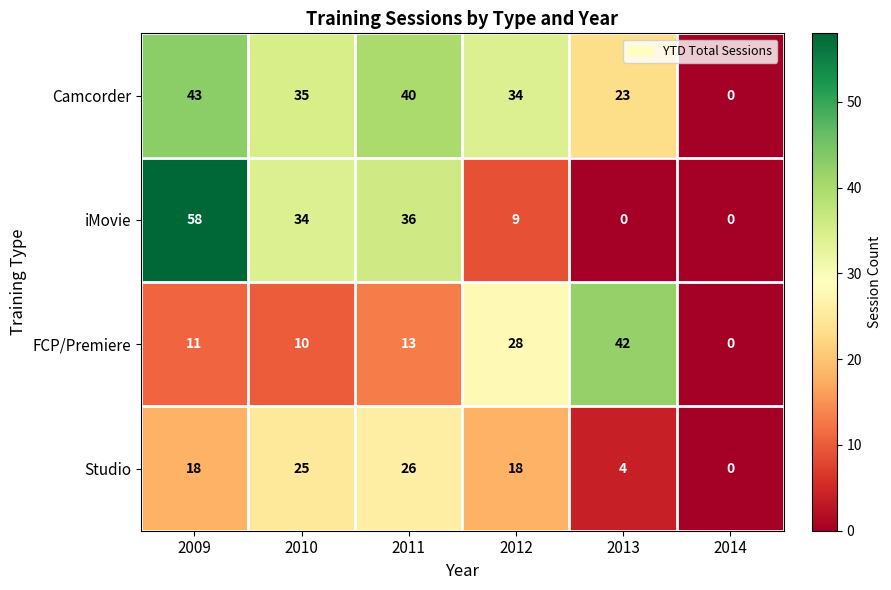

At which label does iMovie first exceed 34?

2009